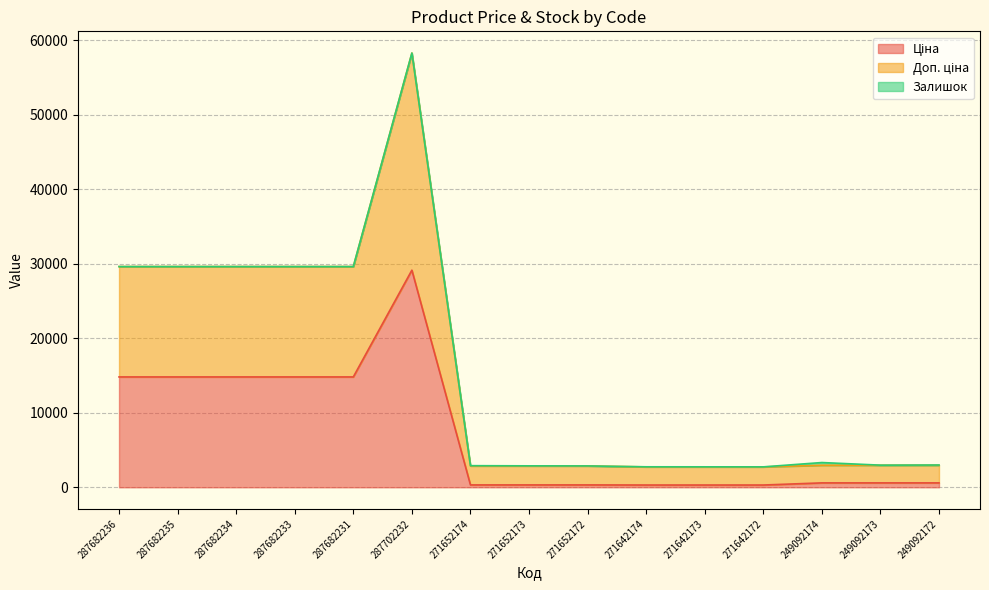

Which label corresponds to the smallest value in the chart?

271642174